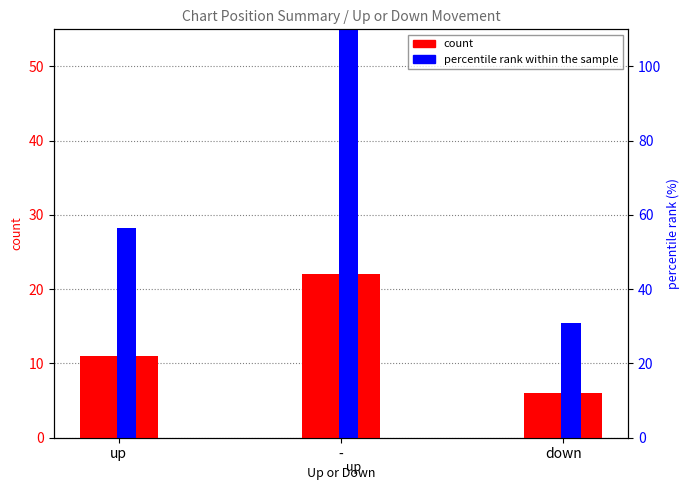

How many bars are there in each group?

2